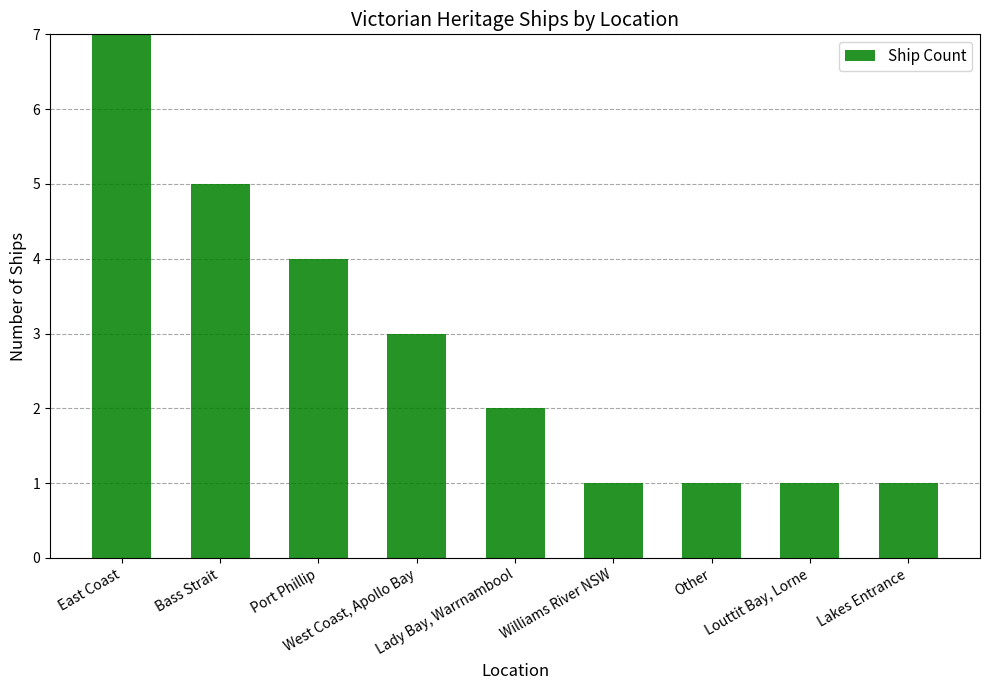

Reading right to left, transcribe all the data shown in this chart.

1	1	1	1	2	3	4	5	7